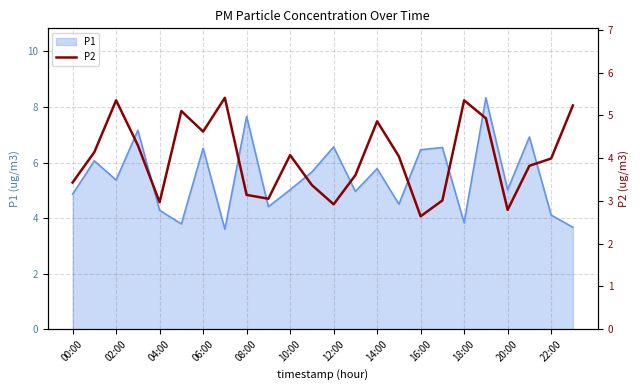

True or false: P1 has a value of 10.4 at 08:00.

False